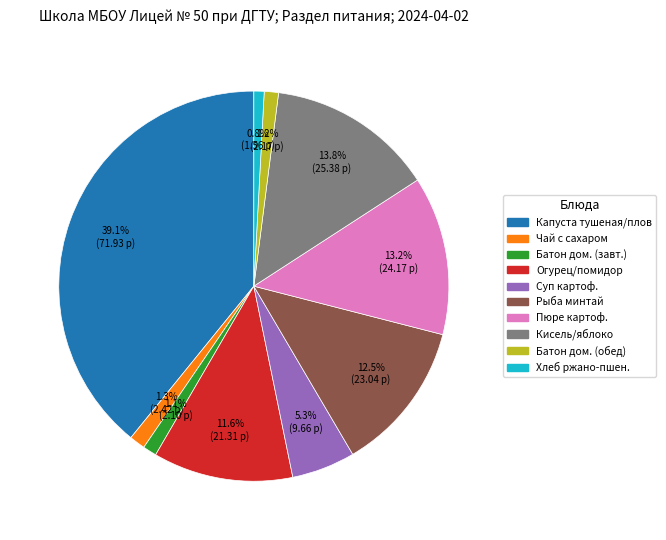

Does any single category account for the majority?

No